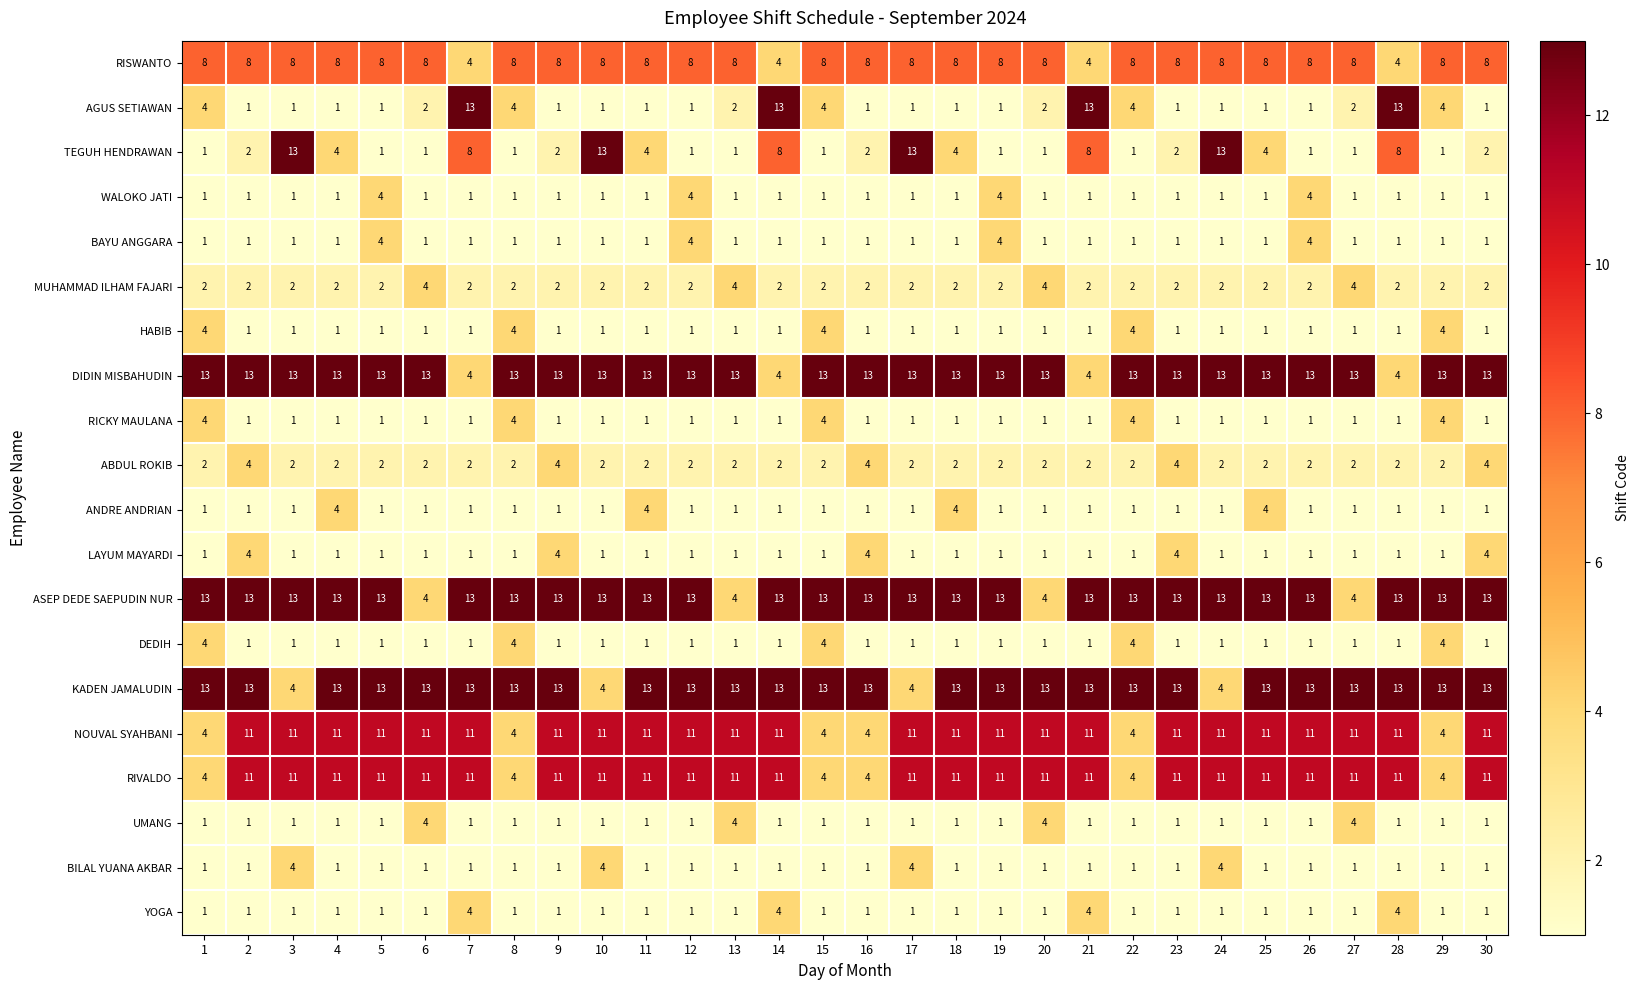

The value of ANDRE ANDRIAN at 19 is 1. True or false?

True